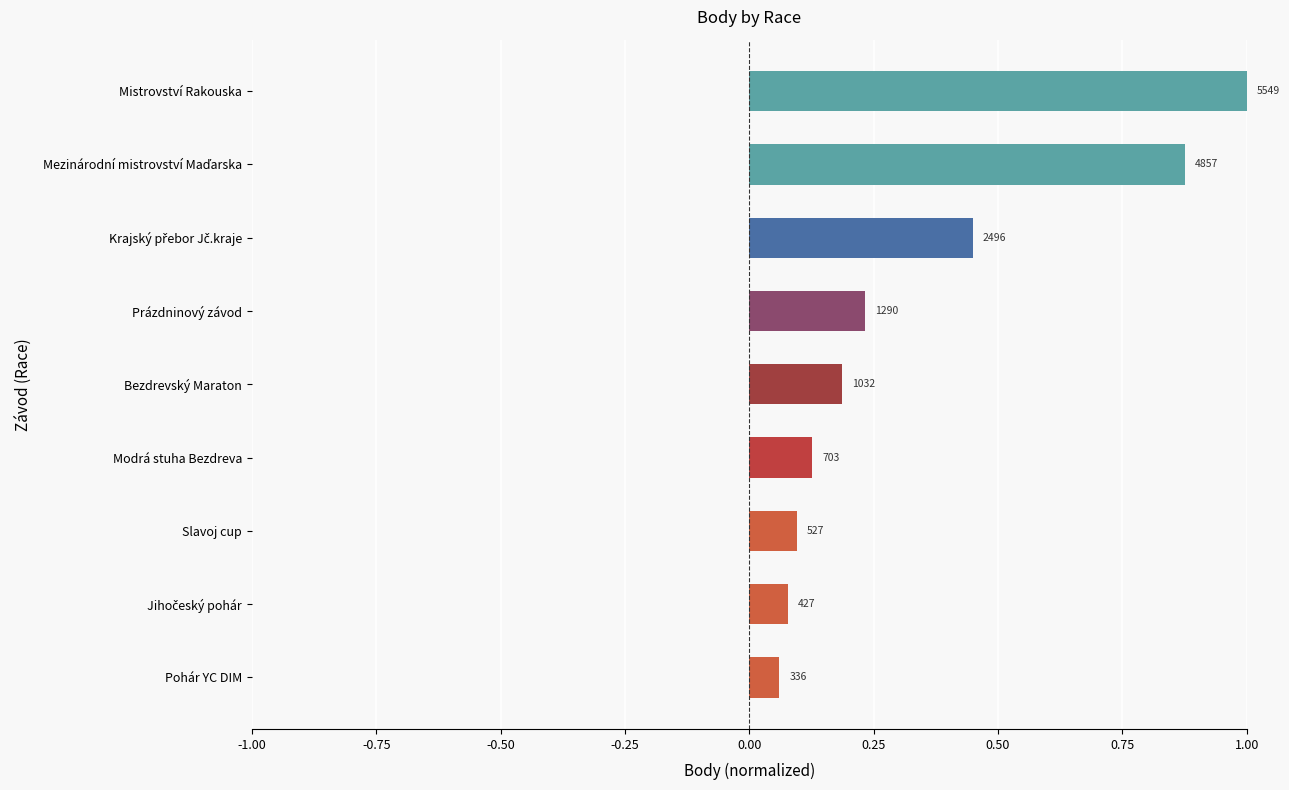

What is the greatest value displayed?

1.0